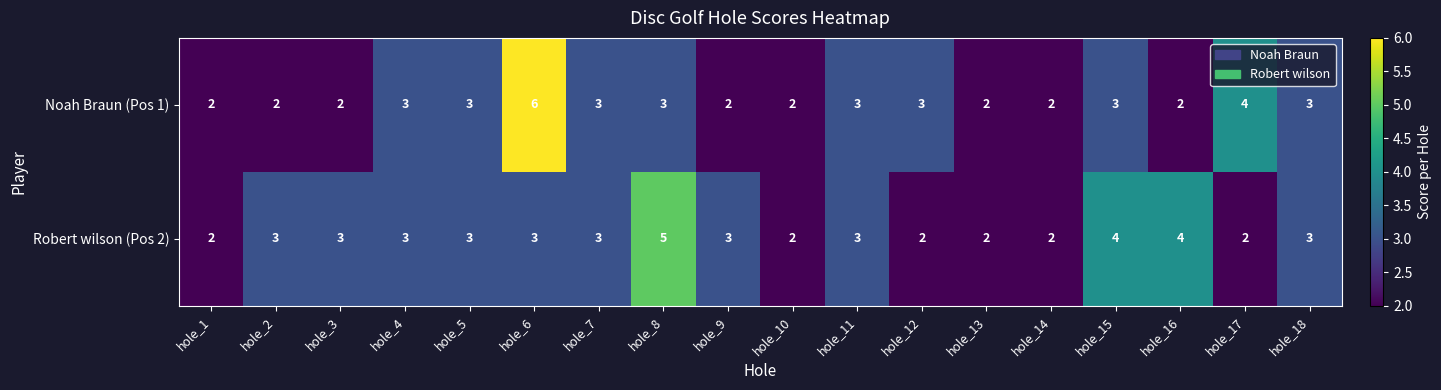

Rank the series at hole_3 from highest to lowest value.

Robert wilson (Pos 2), Noah Braun (Pos 1)